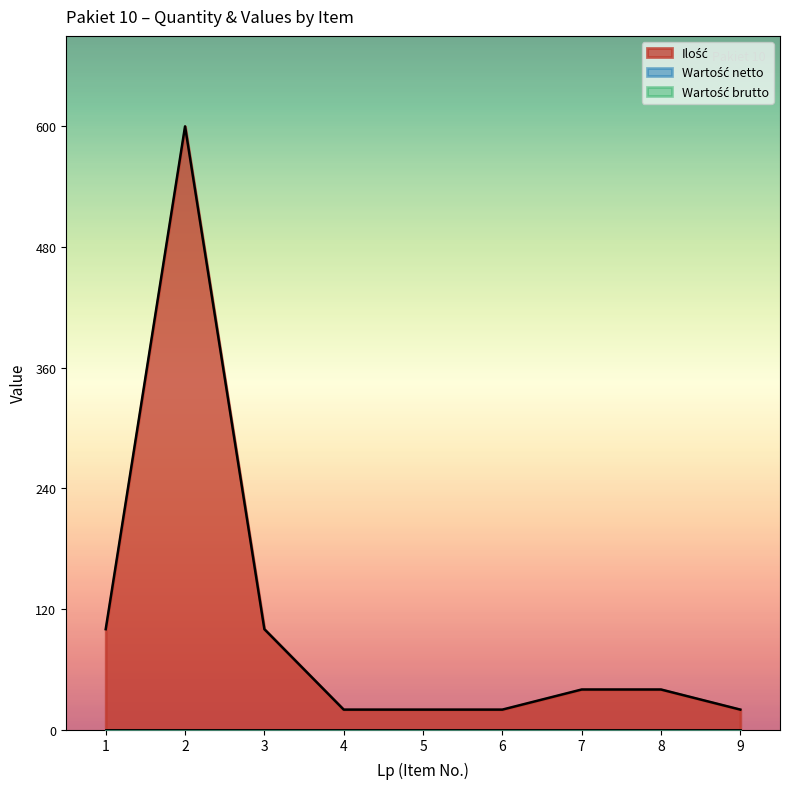

What is the spread (max minus min) of values at 9?

20